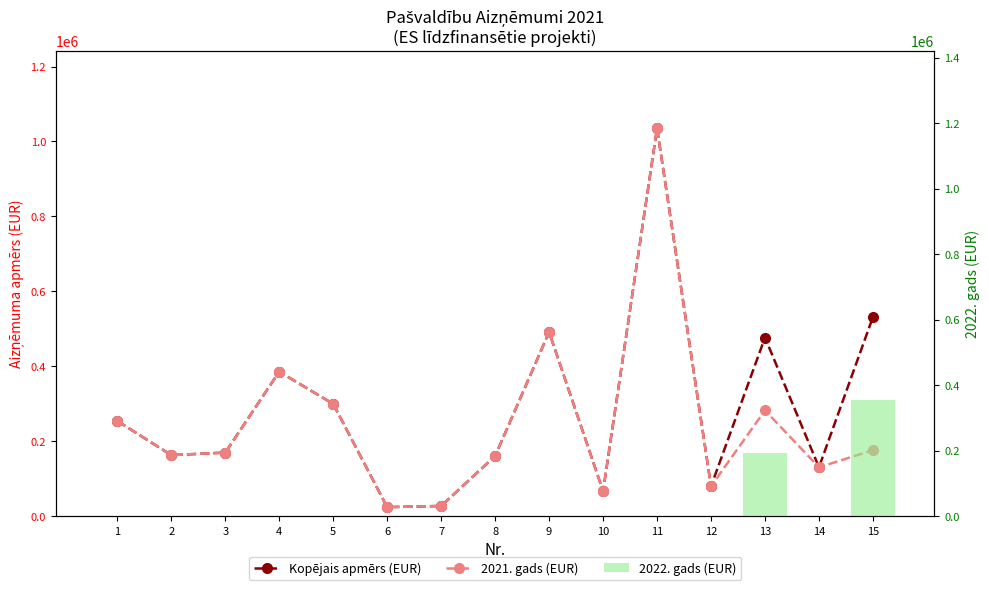

Which series has the largest total across all categories?

Kopējais apmērs (EUR)